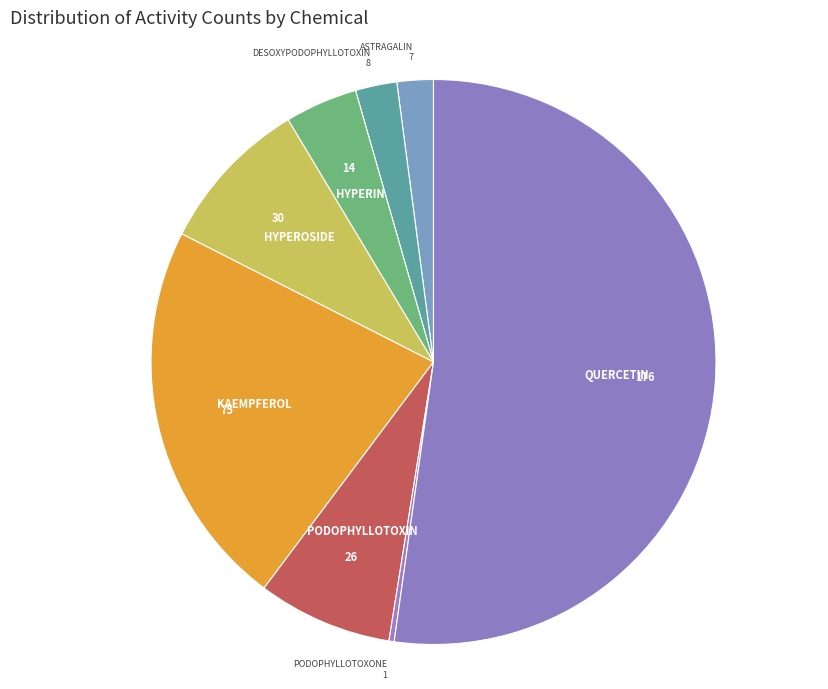

How many segments does this pie chart have?

8